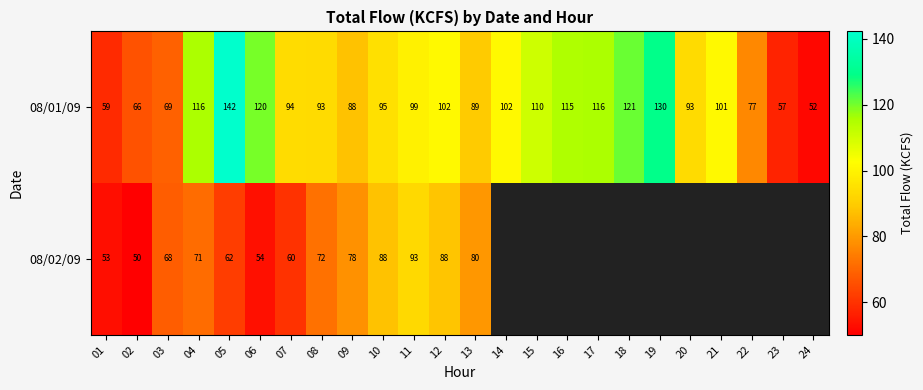

True or false: 08/01/09 has a value of 95.0 at 10.

True